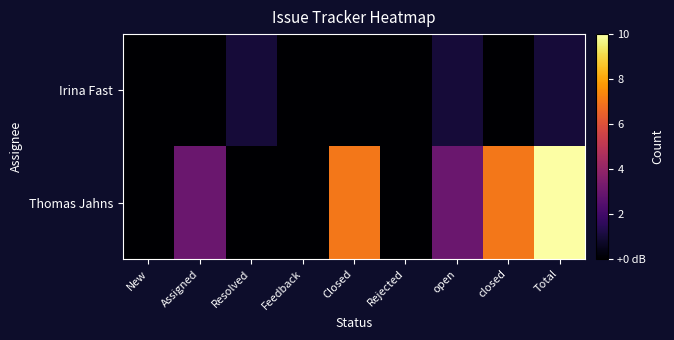

At how many categories does at least one series exceed 6?

3